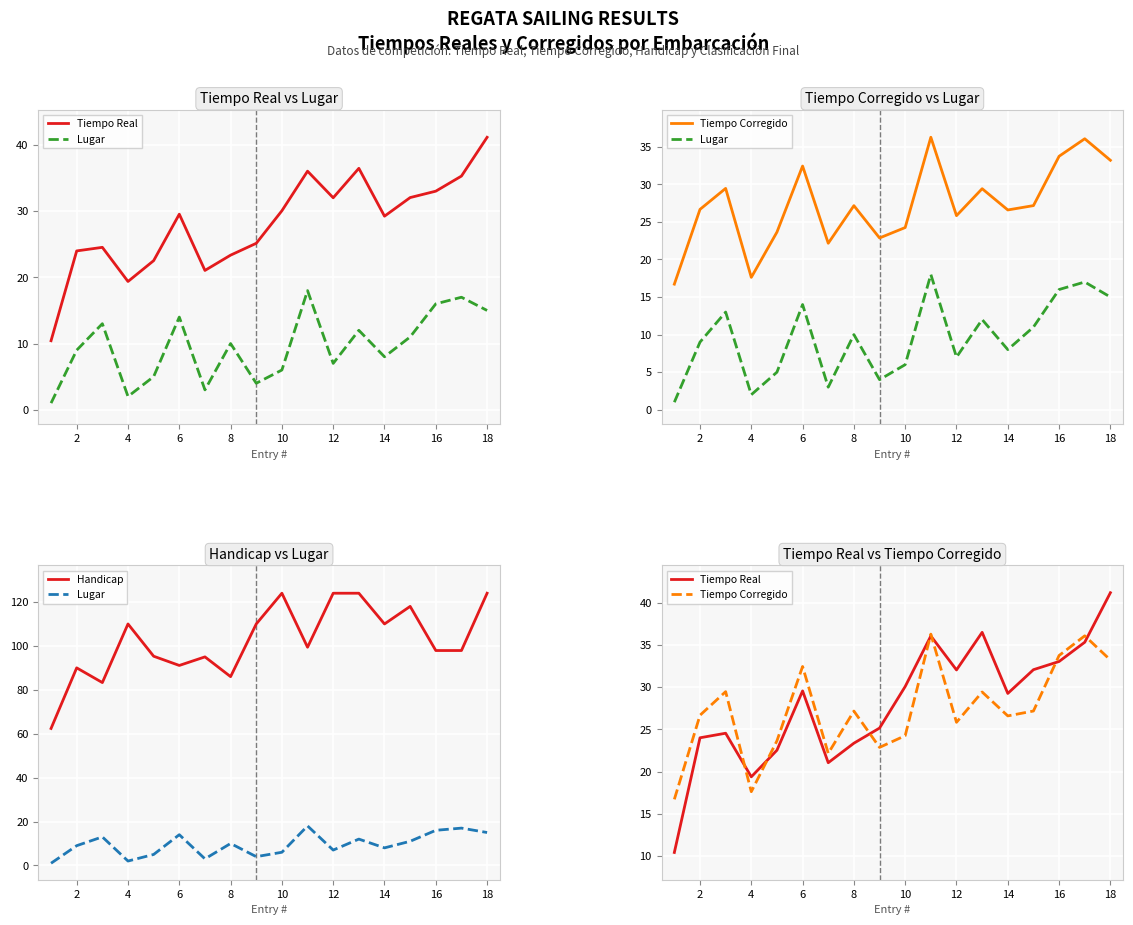

Reading left to right, extract all data points from this chart.

Tiempo Real: 10.4	24.0	24.5	19.4	22.5	29.6	21.1	23.4	25.1	30.1	36.0	32.0	36.5	29.2	32.1	33.0	35.3	41.2
Lugar: 1.0	9.0	13.0	2.0	5.0	14.0	3.0	10.0	4.0	6.0	18.0	7.0	12.0	8.0	11.0	16.0	17.0	15.0
Tiempo Corregido: 16.7	26.7	29.5	17.6	23.6	32.4	22.2	27.2	22.9	24.2	36.3	25.8	29.4	26.6	27.2	33.7	36.1	33.2
Handicap: 62.4	90.0	83.3	110.0	95.3	91.1	95.0	86.0	110.0	124.0	99.4	124.0	124.0	110.0	118.0	97.9	97.9	124.0